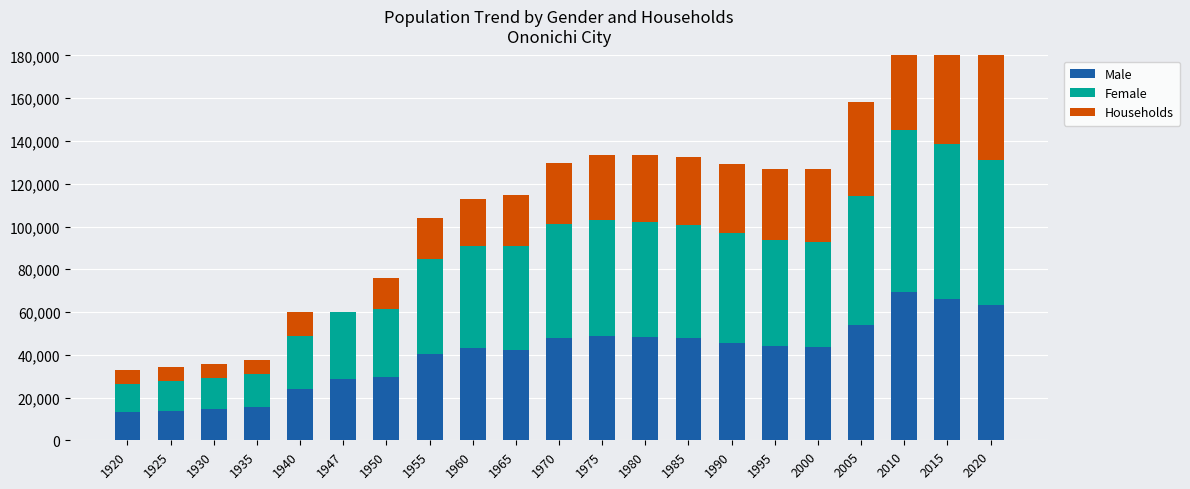

What is the minimum value for Female?

13304